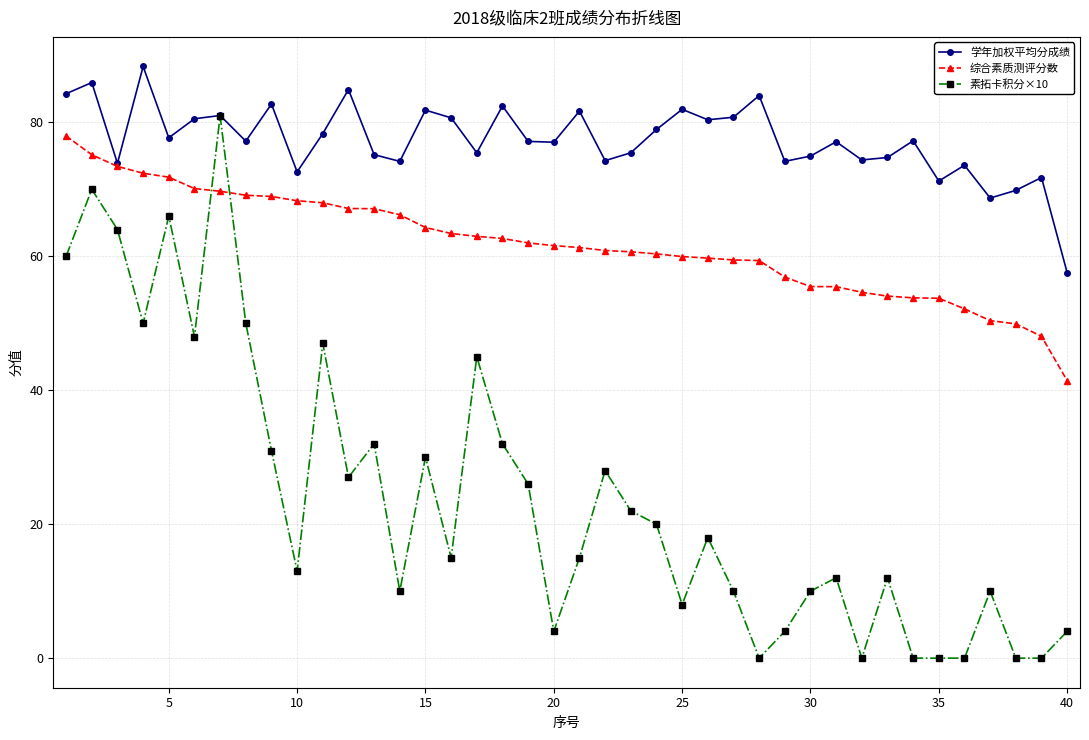

Which series has the widest spread of values?

素拓卡积分×10